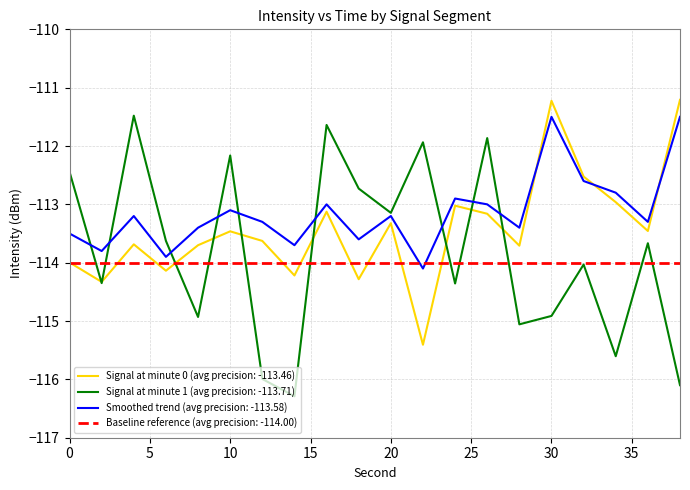

What is the highest value of the Baseline reference (avg precision: -114.00) series?

-114.0